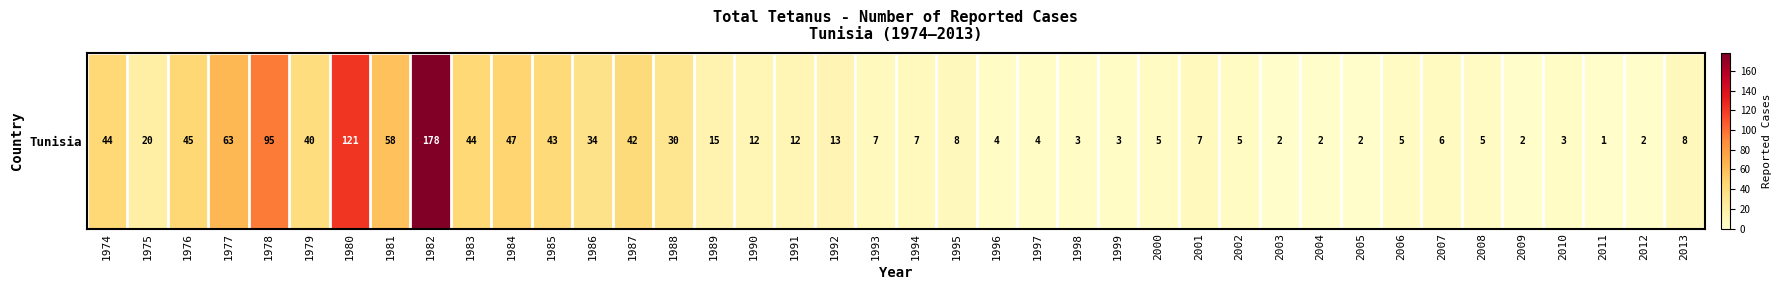

Which label corresponds to the smallest value in the chart?

2011